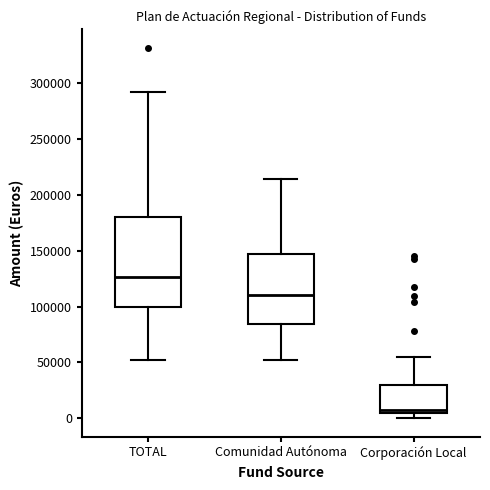

Which box is the tallest, from its lower edge to its upper edge?

TOTAL